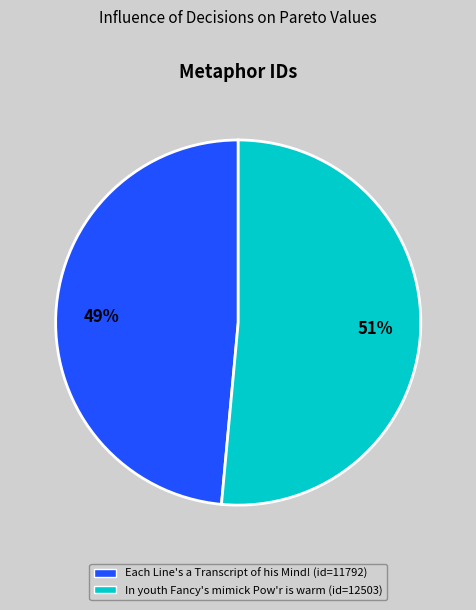

What percentage is the Each Line's a Transcript of his Mind! slice, to the nearest percent?

49%